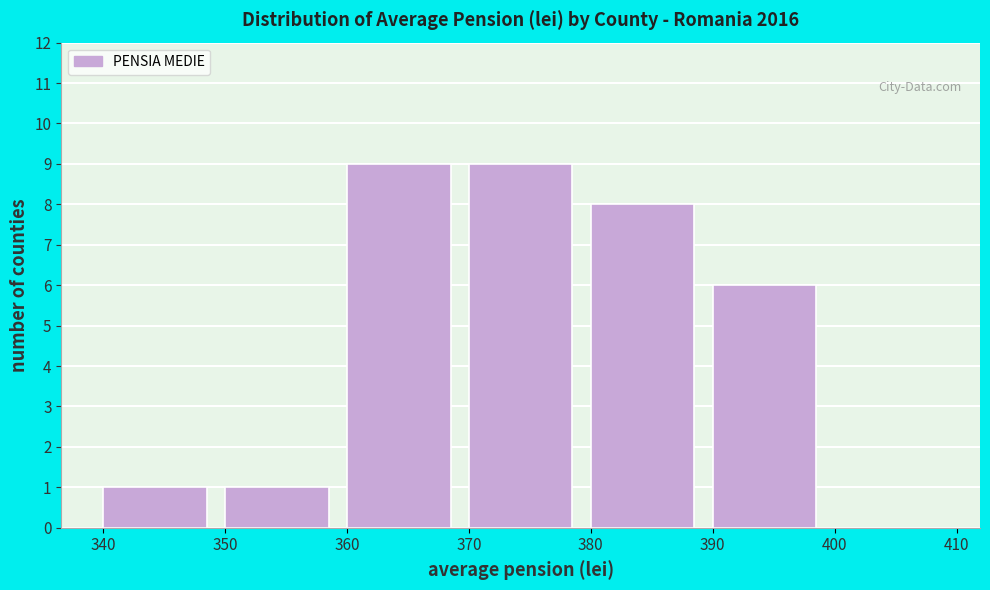

What is the height of the bar covering 350 to 360 on the x-axis? The values are not printed on the chart, so give them approximately, as read against the axis.

1